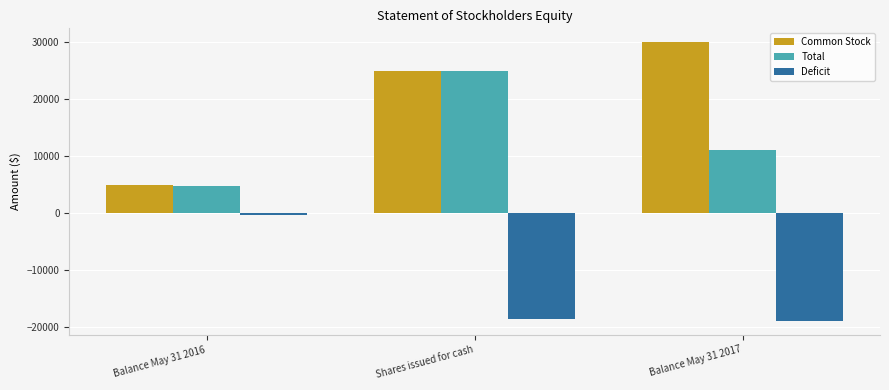

Reading left to right, list all the values displayed in this chart.

Common Stock: Balance May 31 2016=5000	Shares issued for cash=24989	Balance May 31 2017=29989
Total: Balance May 31 2016=4716	Shares issued for cash=24989	Balance May 31 2017=11094
Deficit: Balance May 31 2016=-284	Shares issued for cash=-18611	Balance May 31 2017=-18895